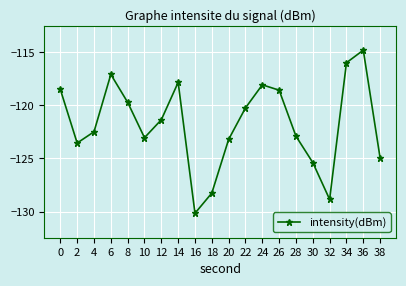

Which has a higher value, 4 or 24?

24